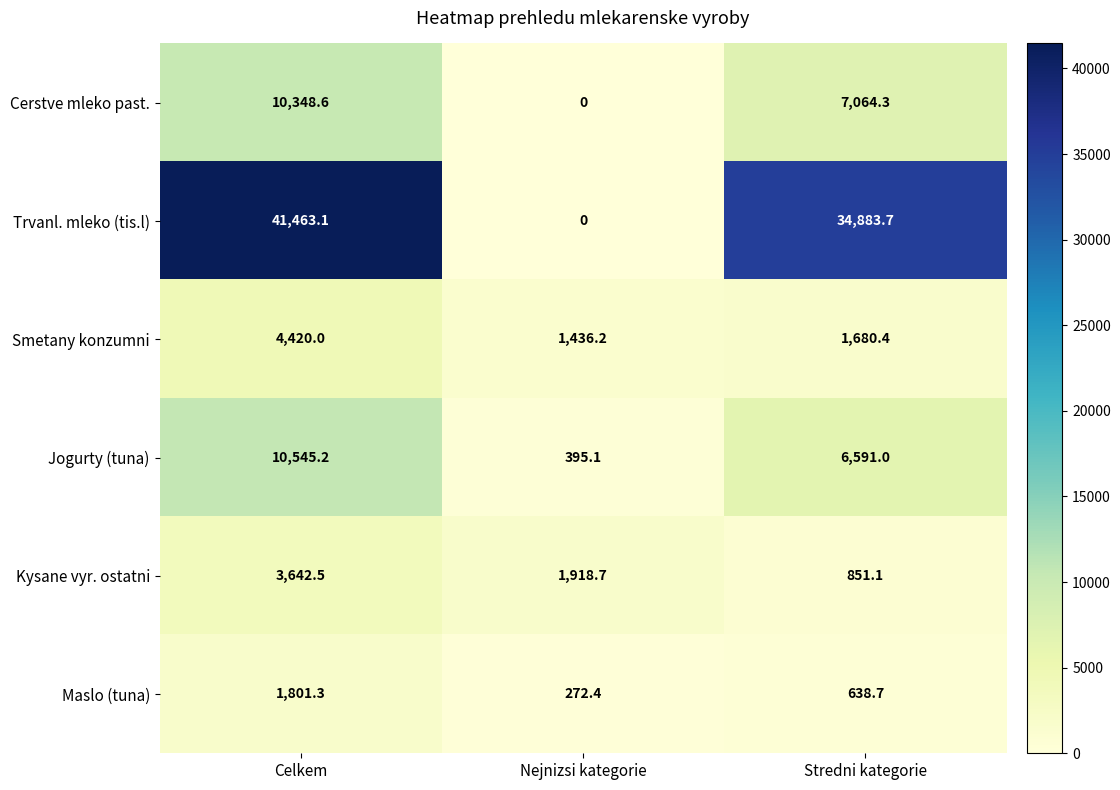

Reading left to right, extract all data points from this chart.

Cerstve mleko past.: 10348.6	0.0	7064.3
Trvanl. mleko (tis.l): 41463.1	0.0	34883.7
Smetany konzumni: 4420.0	1436.2	1680.4
Jogurty (tuna): 10545.2	395.1	6591.0
Kysane vyr. ostatni: 3642.5	1918.7	851.1
Maslo (tuna): 1801.3	272.4	638.7